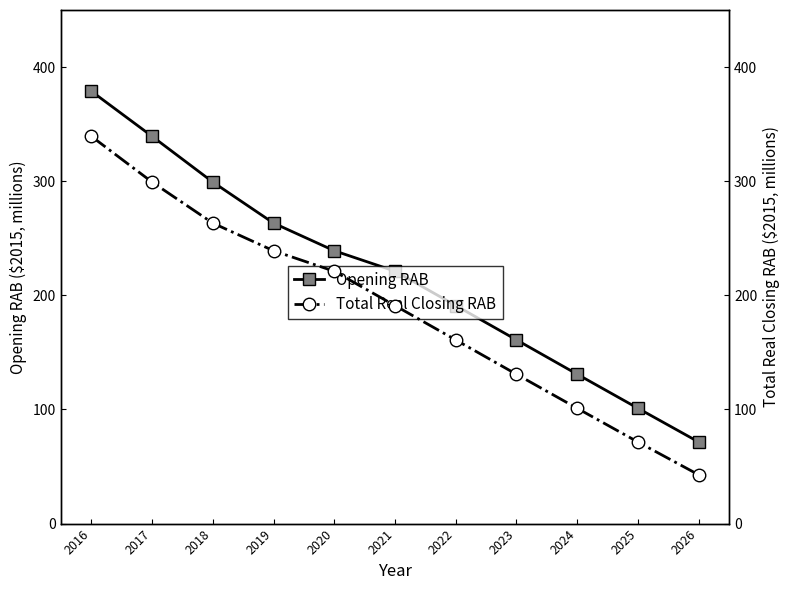

Reading left to right, extract all data points from this chart.

Opening RAB: 2016=378.9	2017=339.4	2018=299.3	2019=263.3	2020=239.1	2021=221.2	2022=191.1	2023=161.0	2024=130.9	2025=101.0	2026=71.4
Total Real Closing RAB: 2016=339.4	2017=299.3	2018=263.3	2019=239.1	2020=221.1	2021=191.0	2022=160.9	2023=130.8	2024=101.0	2025=71.4	2026=42.7